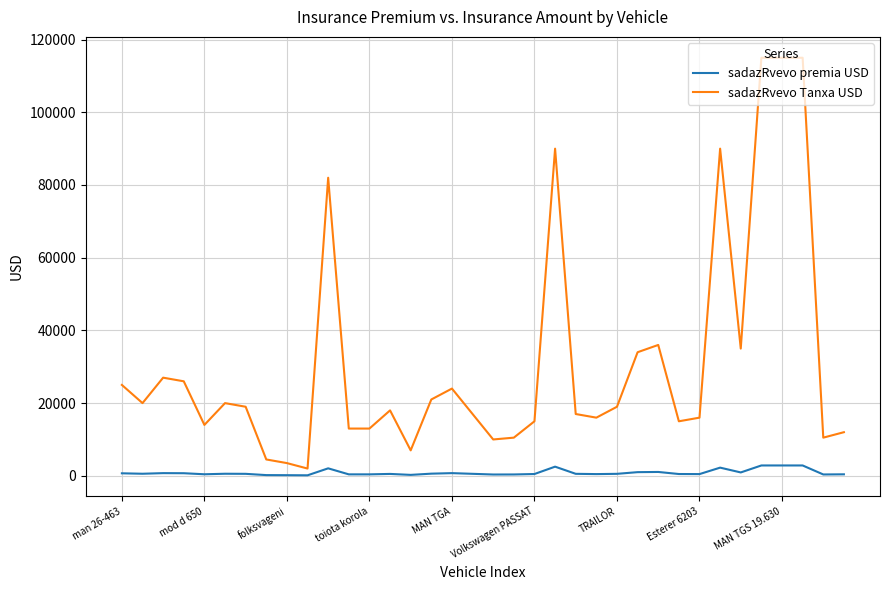

What is the average value of the sadazRvevo Tanxa USD series?

31305.6